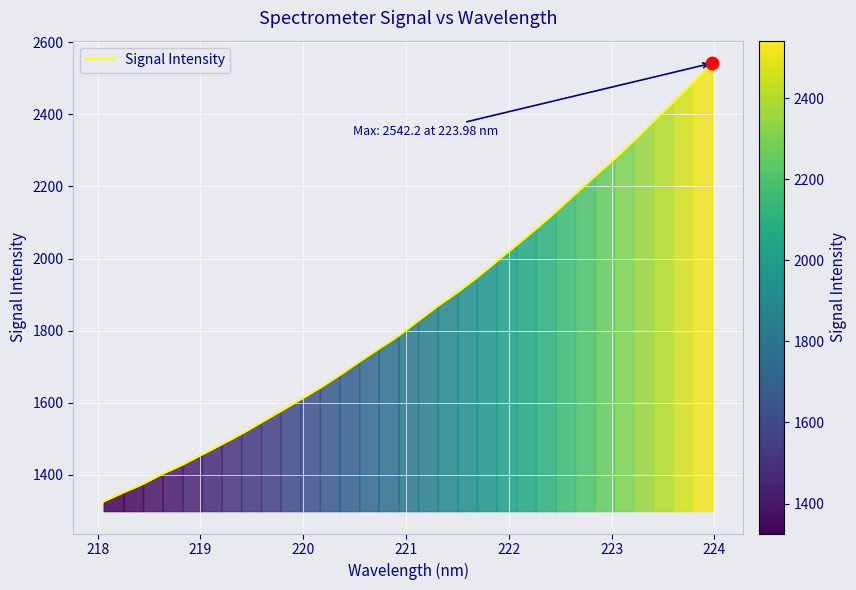

What is the minimum value shown in the chart?

1326.1